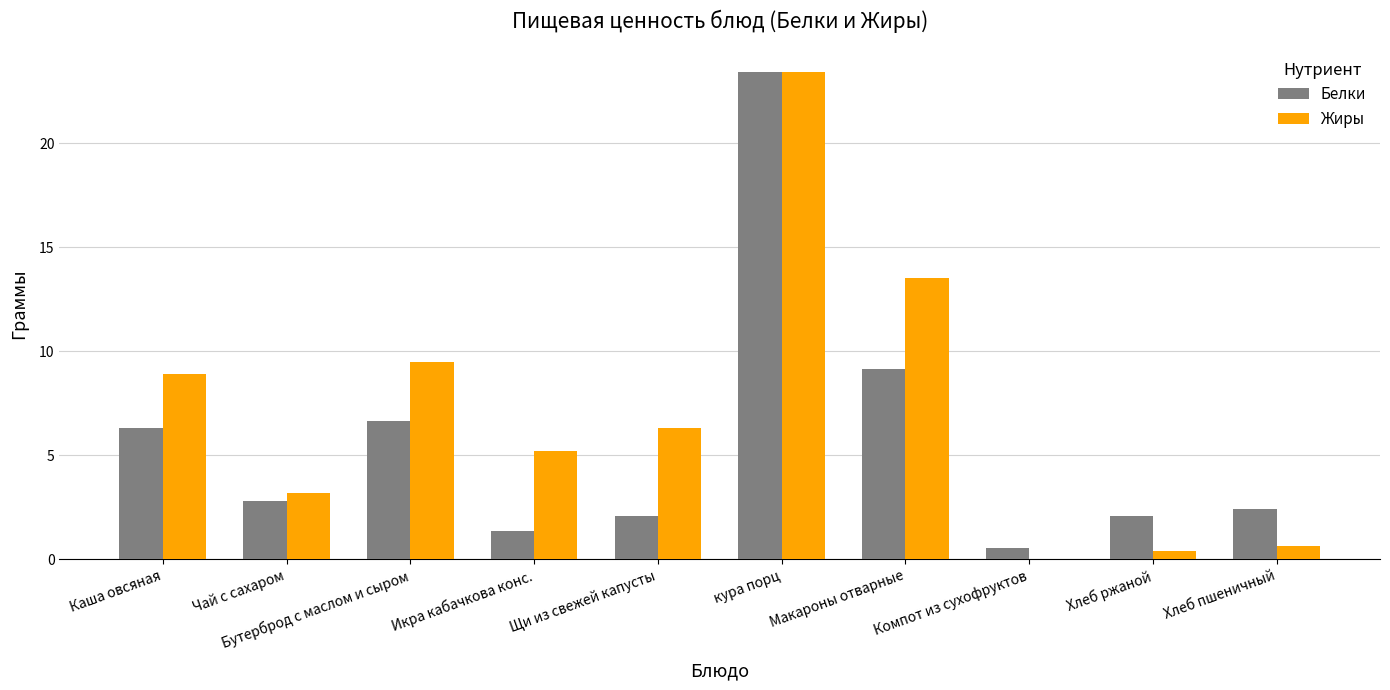

The Жиры series shows 5.2 at Икра кабачкова конс.. True or false?

True